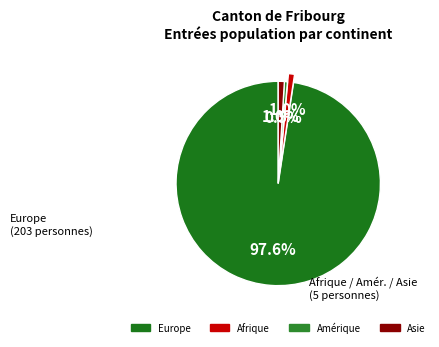

How many segments does this pie chart have?

4